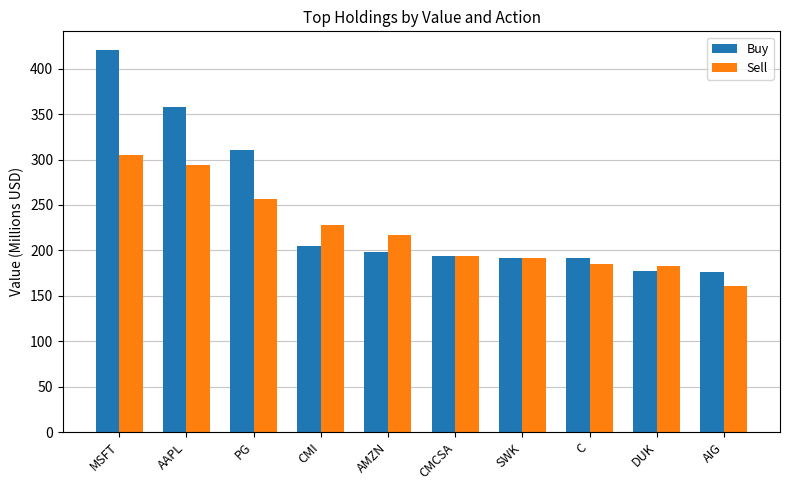

How many bars are there in total?

20